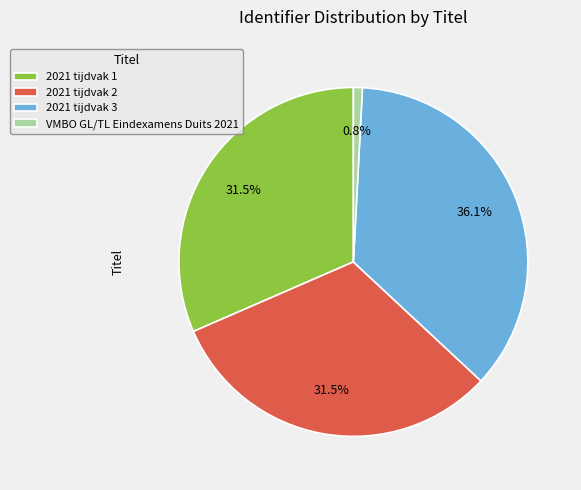

Which category has the smallest portion of the pie?

VMBO GL/TL Eindexamens Duits 2021